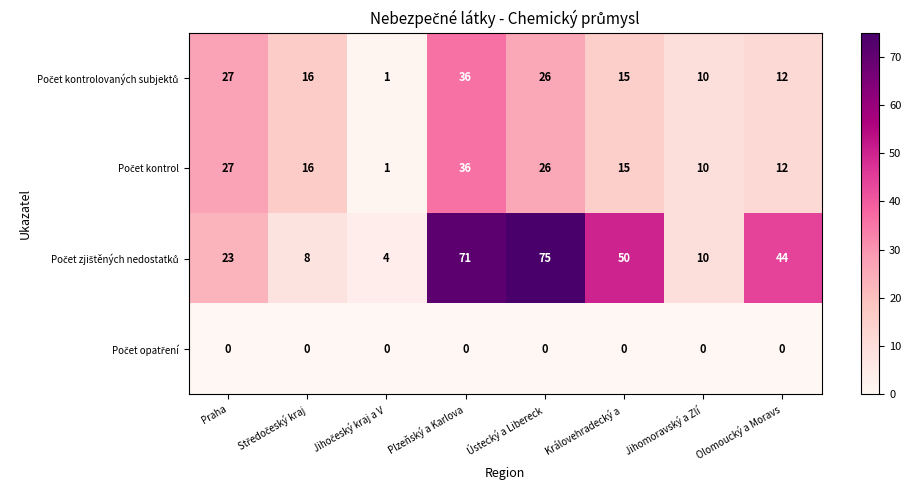

At which category is the sum across all series the highest?

Plzeňský a Karlova